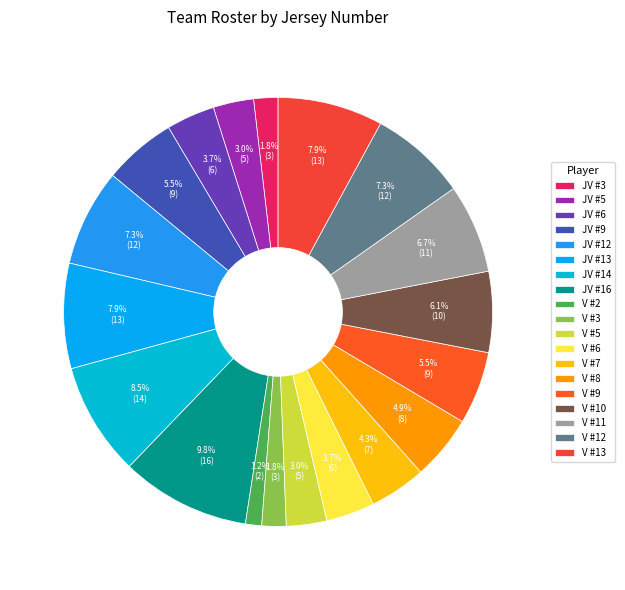

Which has a higher value, JV #5 or V #6?

V #6